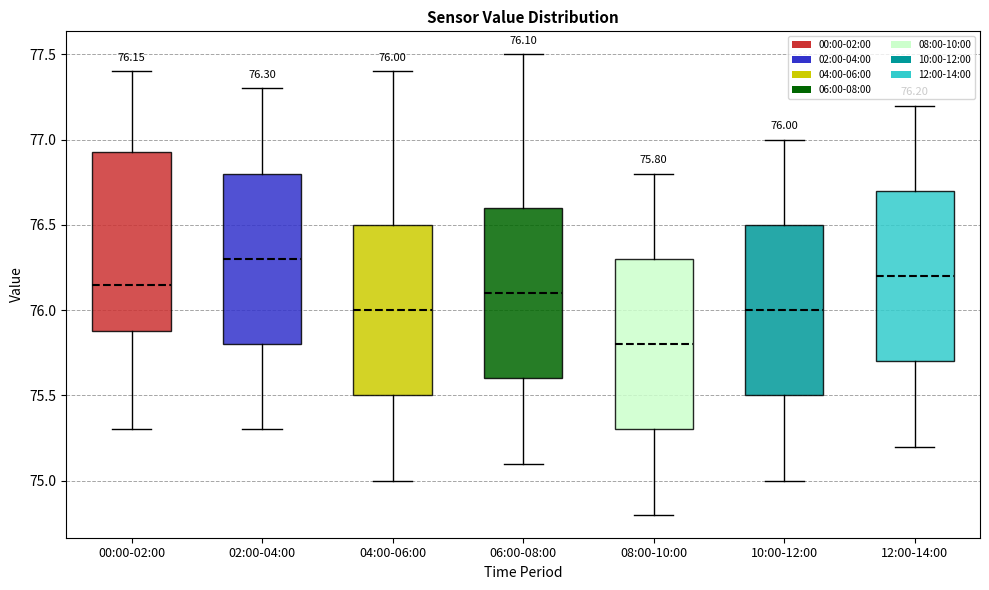

Comparing the boxes themselves (not the whiskers), which one is the tallest?

00:00-02:00